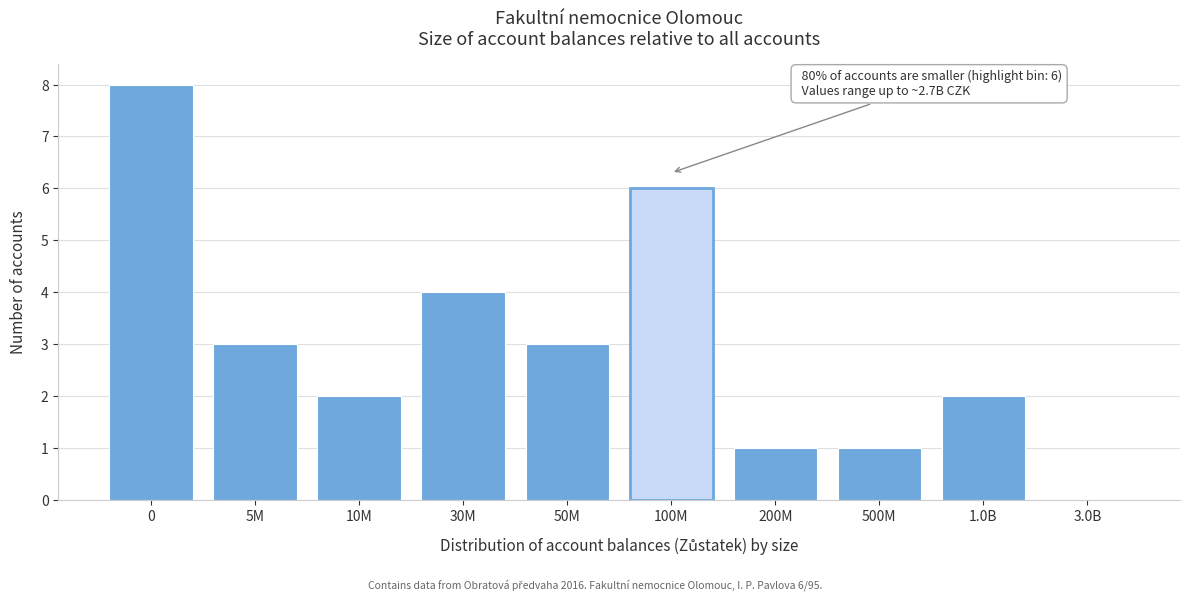

Reading right to left, transcribe all the data shown in this chart.

3.0B=0	1.0B=2	500M=1	200M=1	100M=6	50M=3	30M=4	10M=2	5M=3	0=8